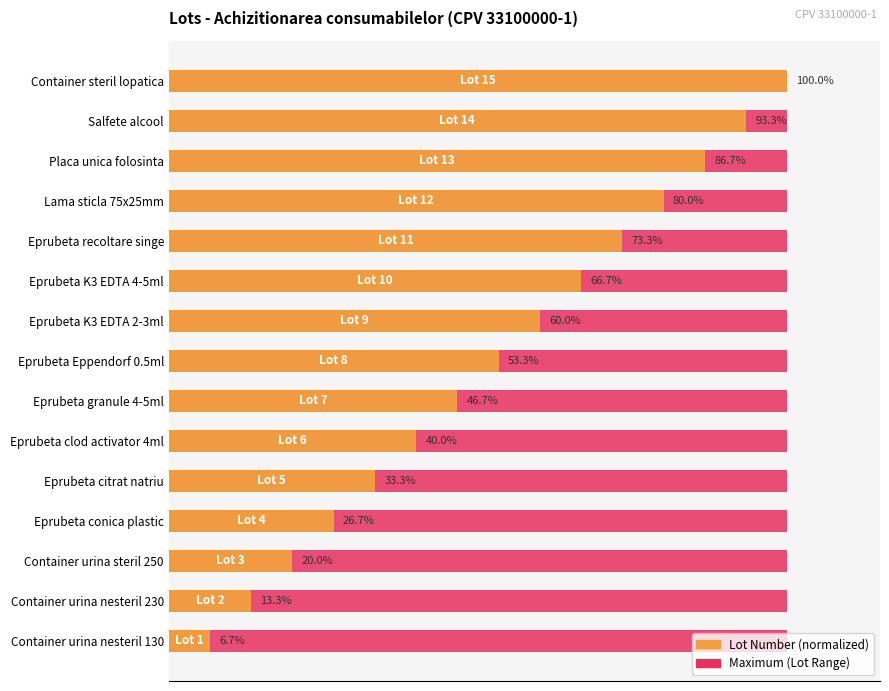

The value of Lot Number (normalized) at Eprubeta clod activator 4ml is 23.1. True or false?

False